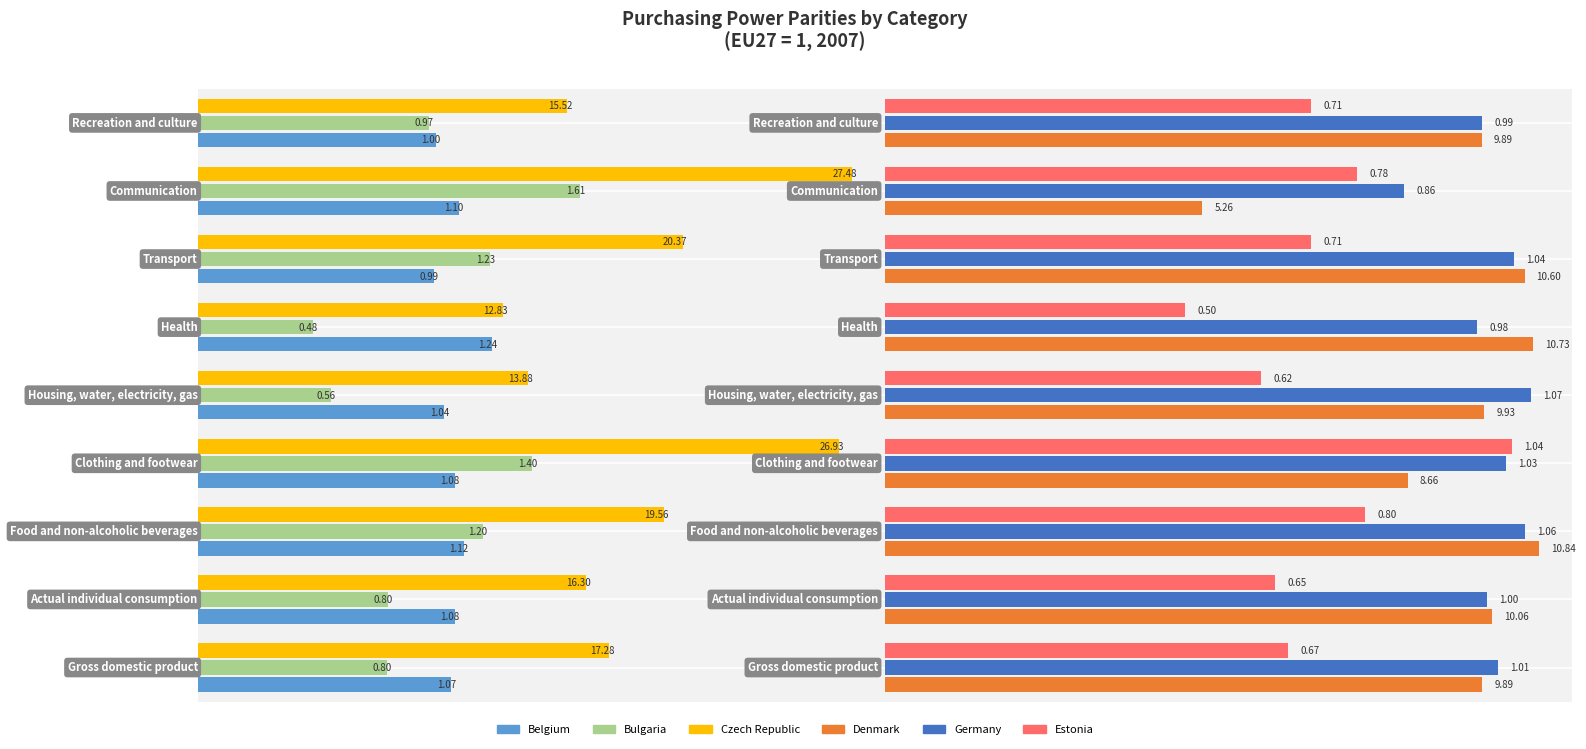

Does the chart contain any negative values?

Yes